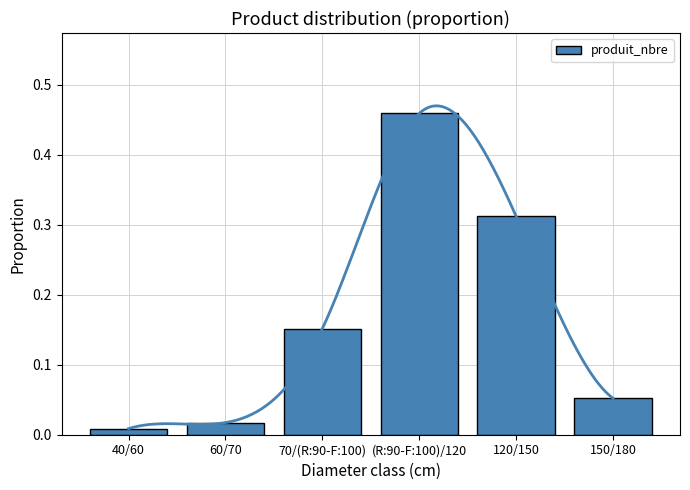

Between (R:90-F:100)/120 and 120/150, which is larger?

(R:90-F:100)/120